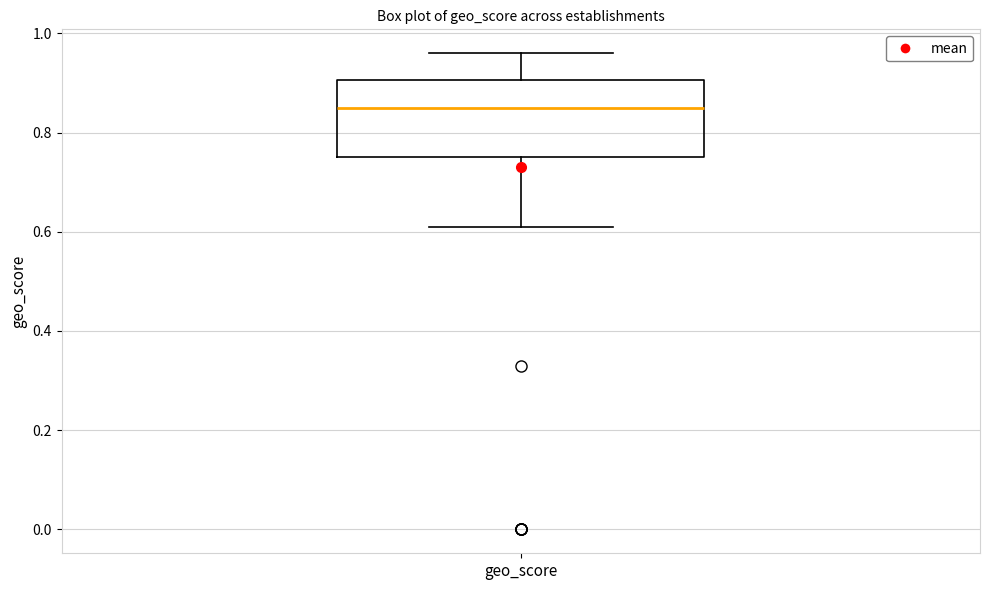

Transcribe this box plot: give where the median line is, the range the box spans, and where the two whiskers end, as read against the y-axis. The values are not printed on the chart, so give them approximately, as read against the axis.

median 0.86, box 0.76 to 0.90, whiskers 0.62 to 0.96